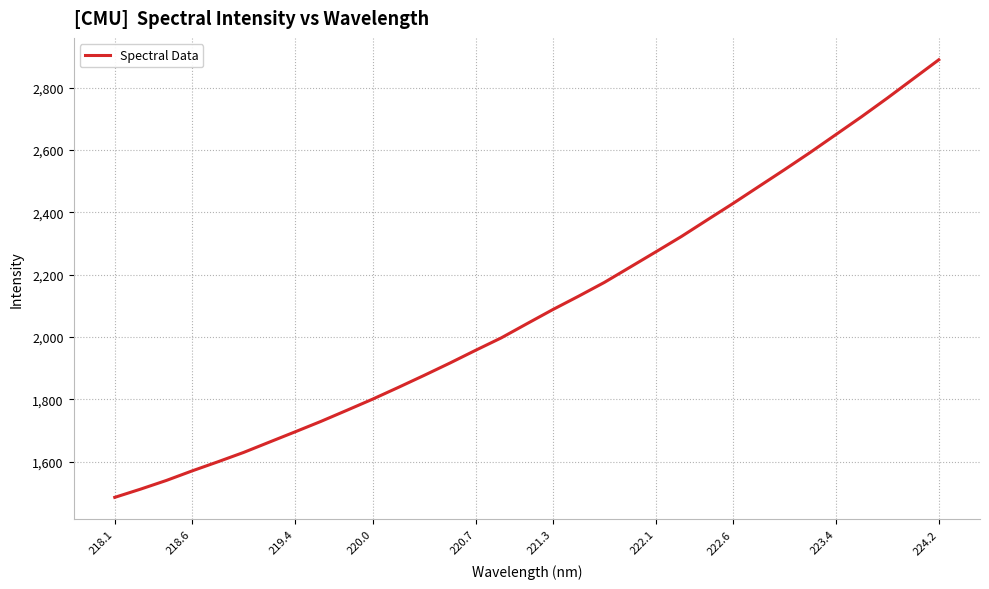

What is the average value?

2093.9